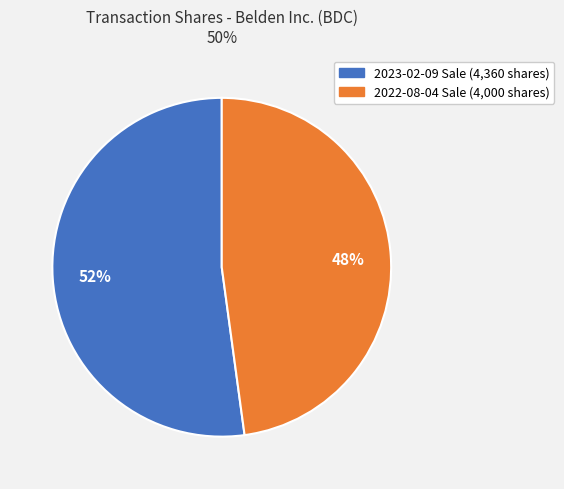

Is there any slice that represents more than half of the pie?

Yes